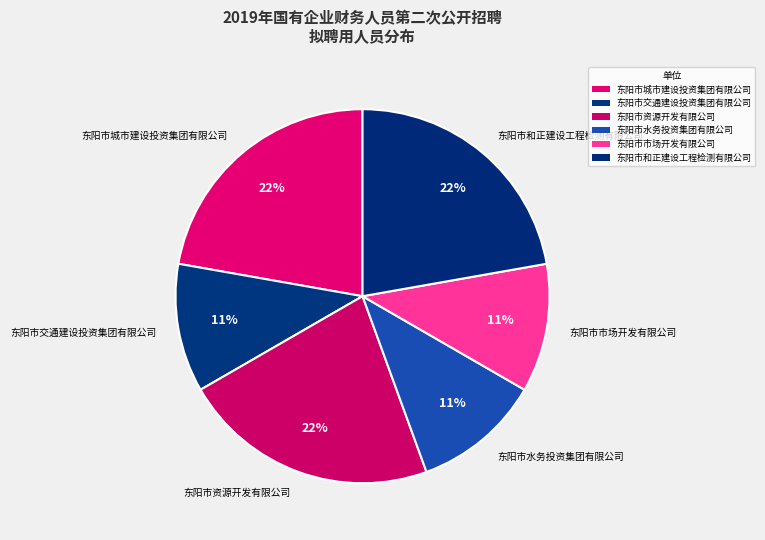

To the nearest percent, what portion does 东阳市水务投资集团有限公司 represent?

11%